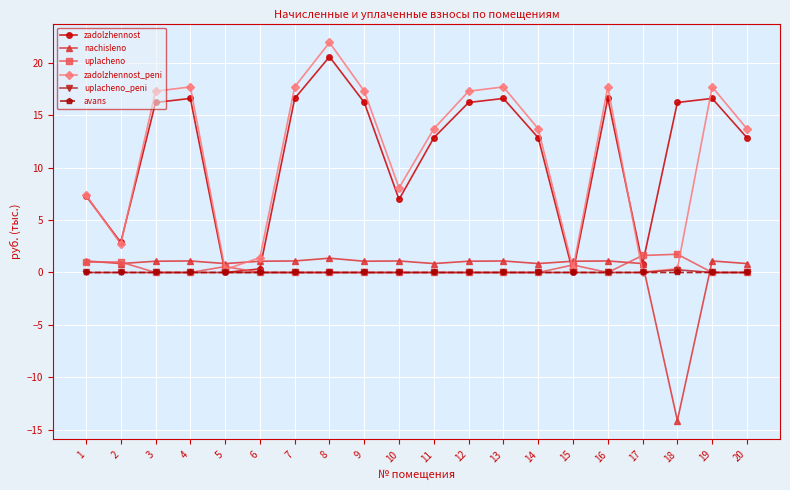

At which category does zadolzhennost_peni reach its first local valley?

2